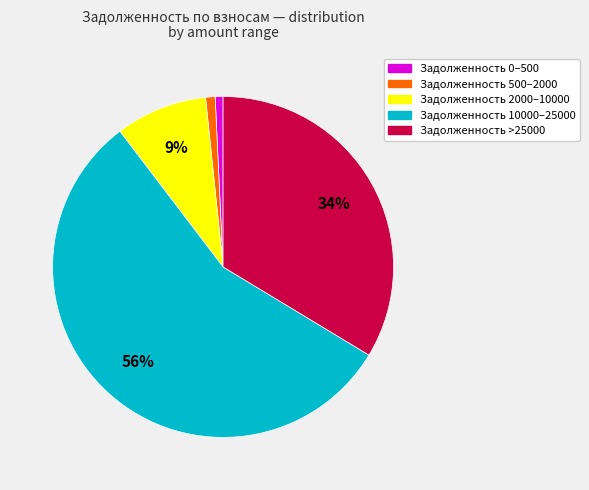

To the nearest percent, what is the average slice percentage?

20%